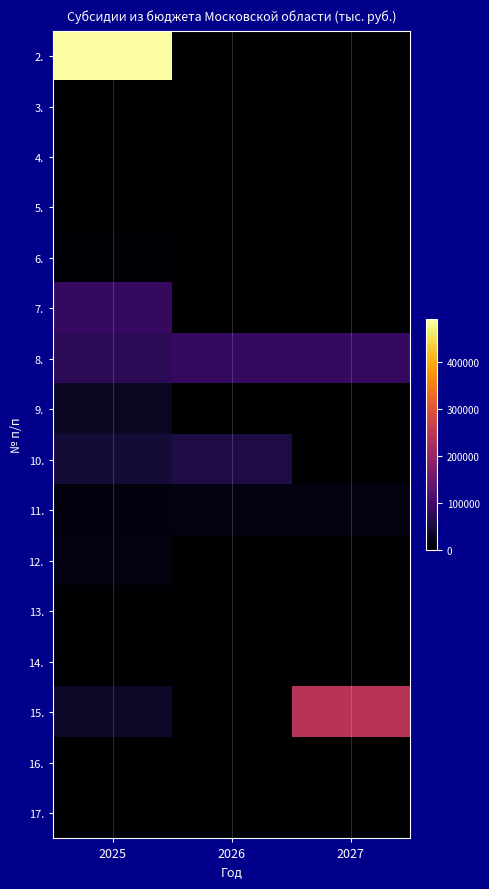

Reading left to right, extract all data points from this chart.

2.: 2025=491888.2	2026=0.0	2027=0.0
3.: 2025=0.0	2026=0.0	2027=0.0
4.: 2025=0.0	2026=0.0	2027=0.0
5.: 2025=0.0	2026=0.0	2027=0.0
6.: 2025=5842.3	2026=0.0	2027=0.0
7.: 2025=86367.0	2026=0.0	2027=0.0
8.: 2025=73943.6	2026=86267.5	2027=86267.5
9.: 2025=32244.5	2026=0.0	2027=0.0
10.: 2025=47363.2	2026=57888.3	2027=0.0
11.: 2025=12602.2	2026=14702.6	2027=14702.6
12.: 2025=14455.8	2026=0.0	2027=0.0
13.: 2025=0.0	2026=0.0	2027=0.0
14.: 2025=0.0	2026=0.0	2027=0.0
15.: 2025=34601.2	2026=0.0	2027=241346.0
16.: 2025=0.0	2026=0.0	2027=0.0
17.: 2025=0.0	2026=0.0	2027=0.0